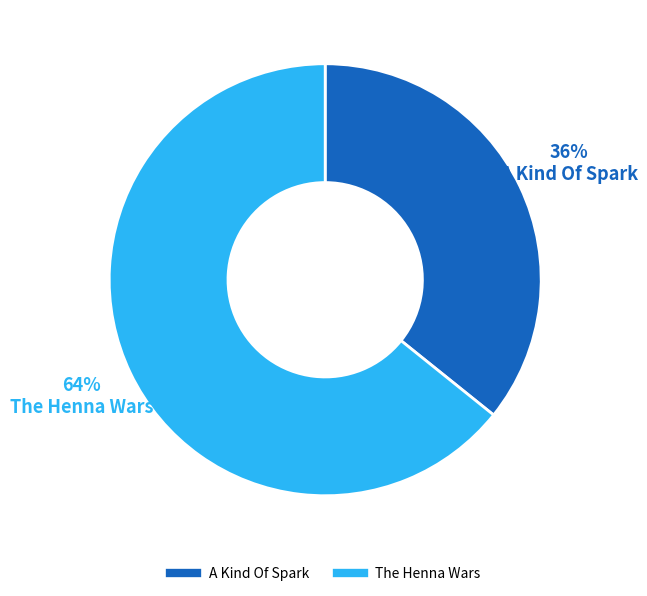

To the nearest percent, what portion does A Kind Of Spark represent?

36%